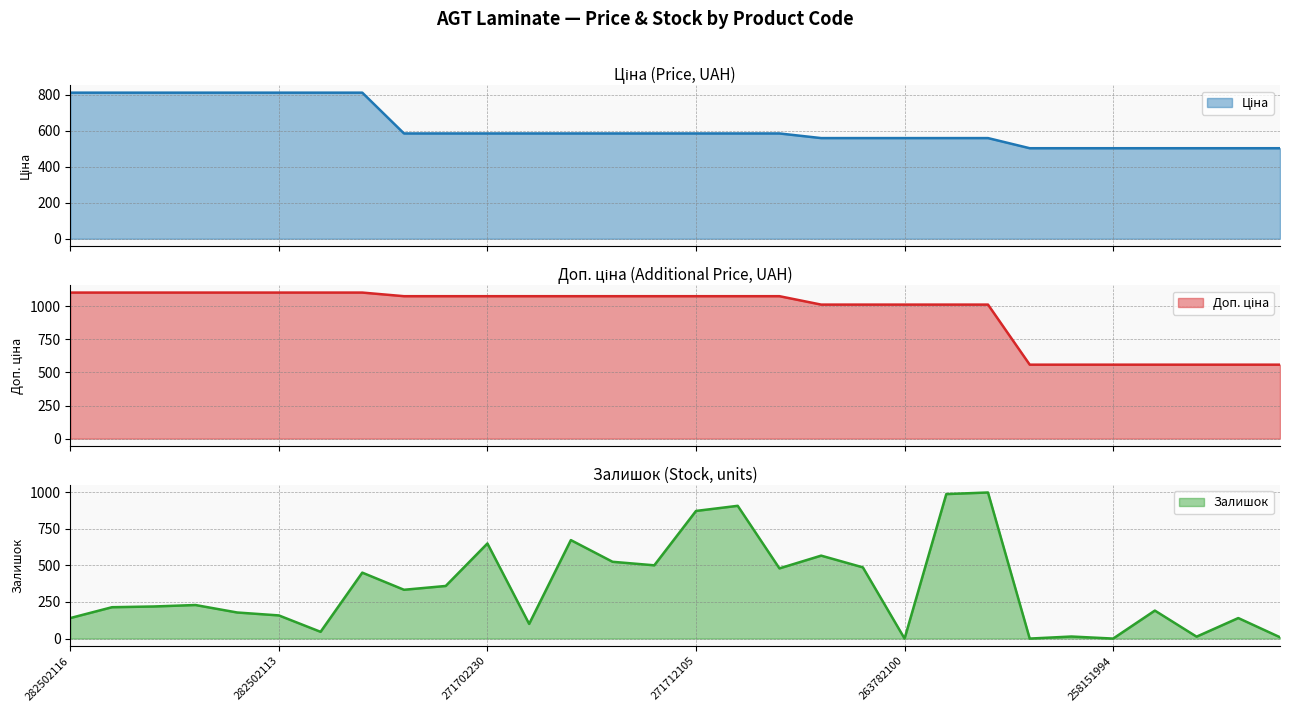

How many interior local valleys does the Залишок series have?

9